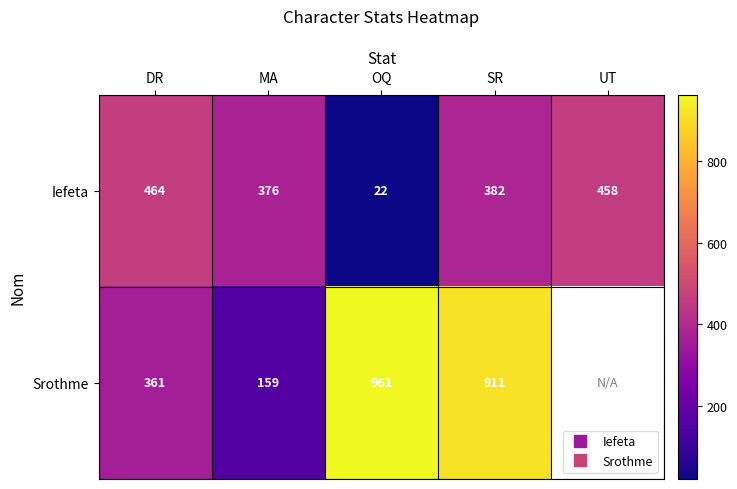

What is the difference between the maximum and minimum values in the Srothme series?

802.0